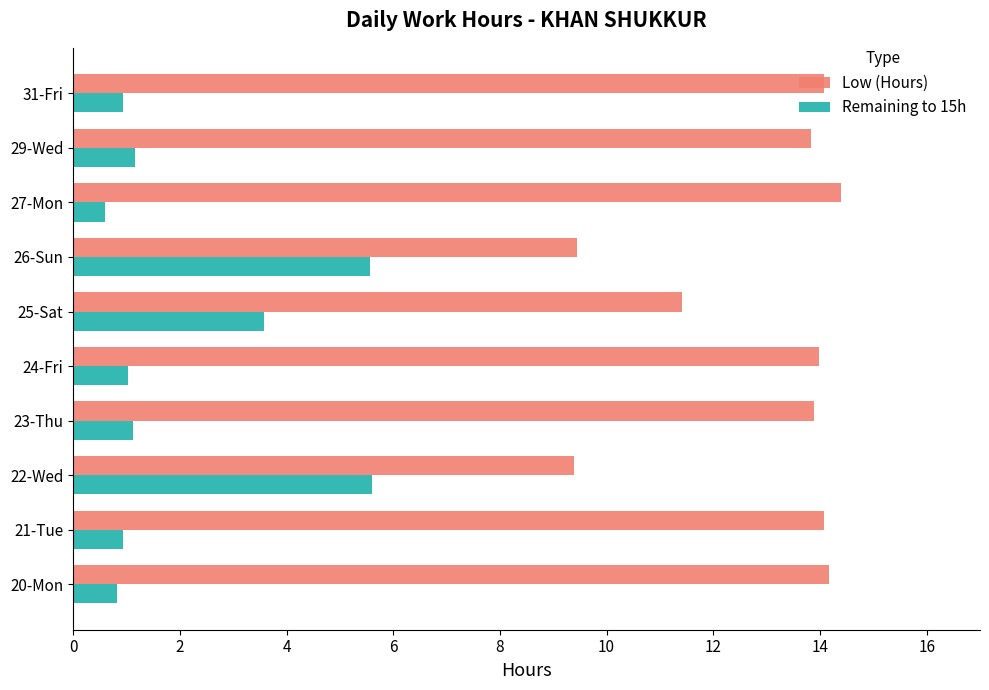

At 22-Wed, list the series in order from largest to smallest.

Low (Hours), Remaining to 15h